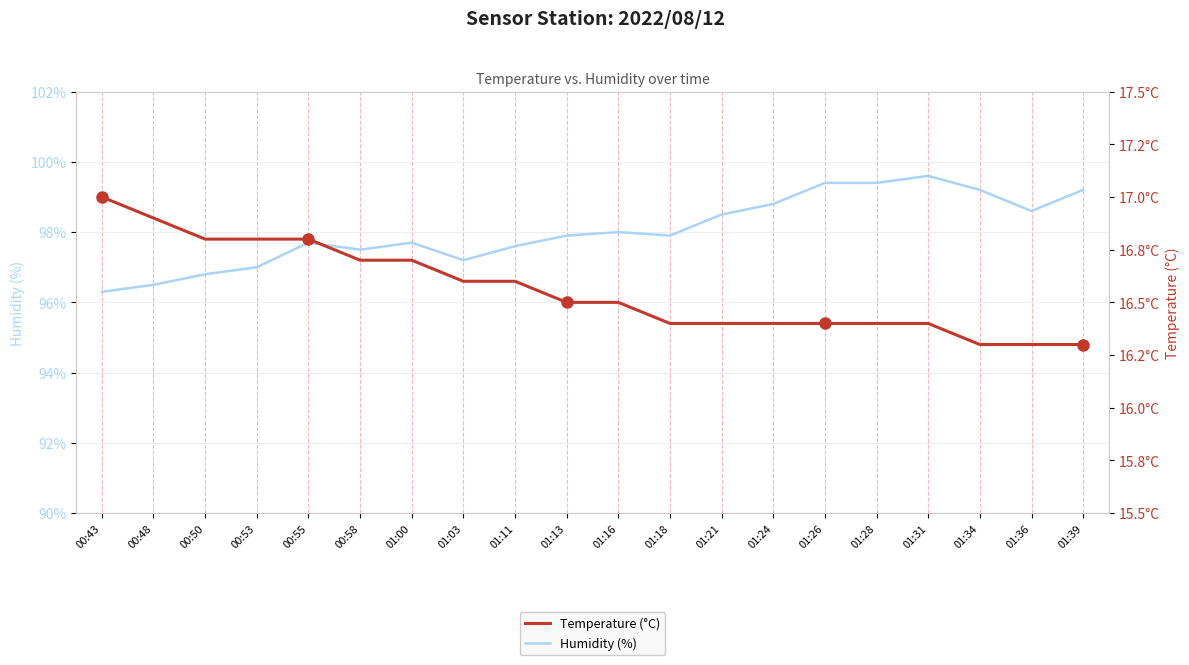

What is the label of the 6th point from the left?

00:58